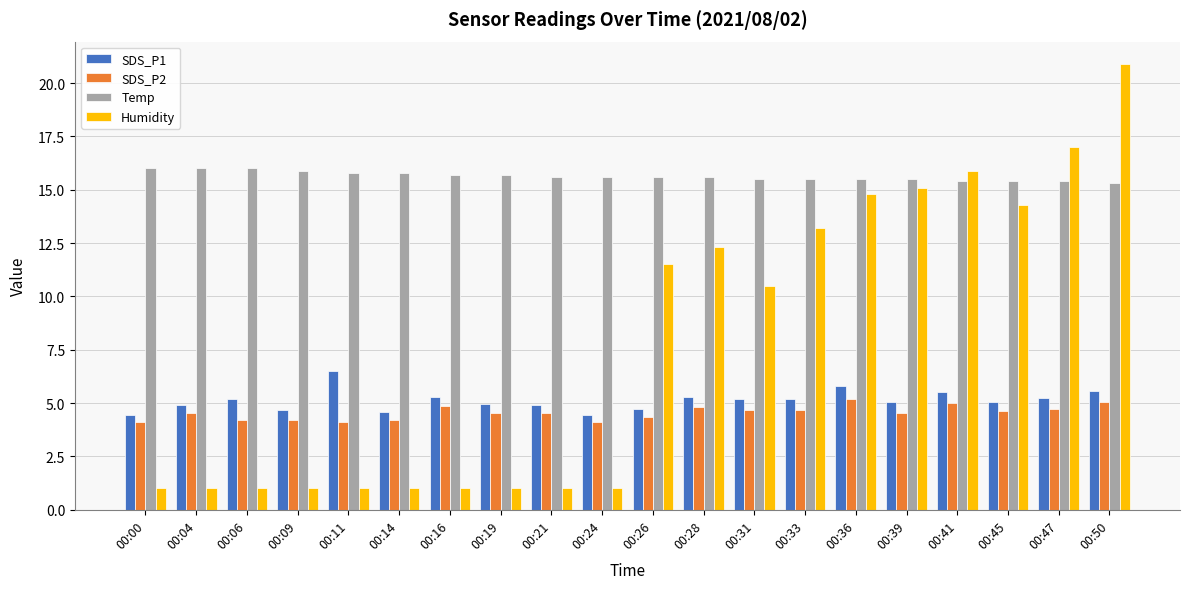

What is the difference between the Temp values at 00:09 and 00:24?

0.3